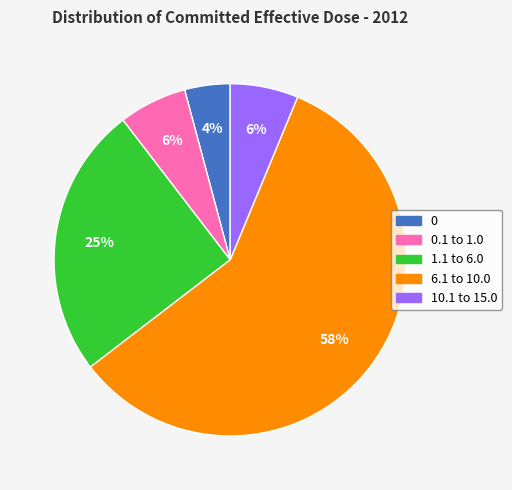

How many segments does this pie chart have?

5